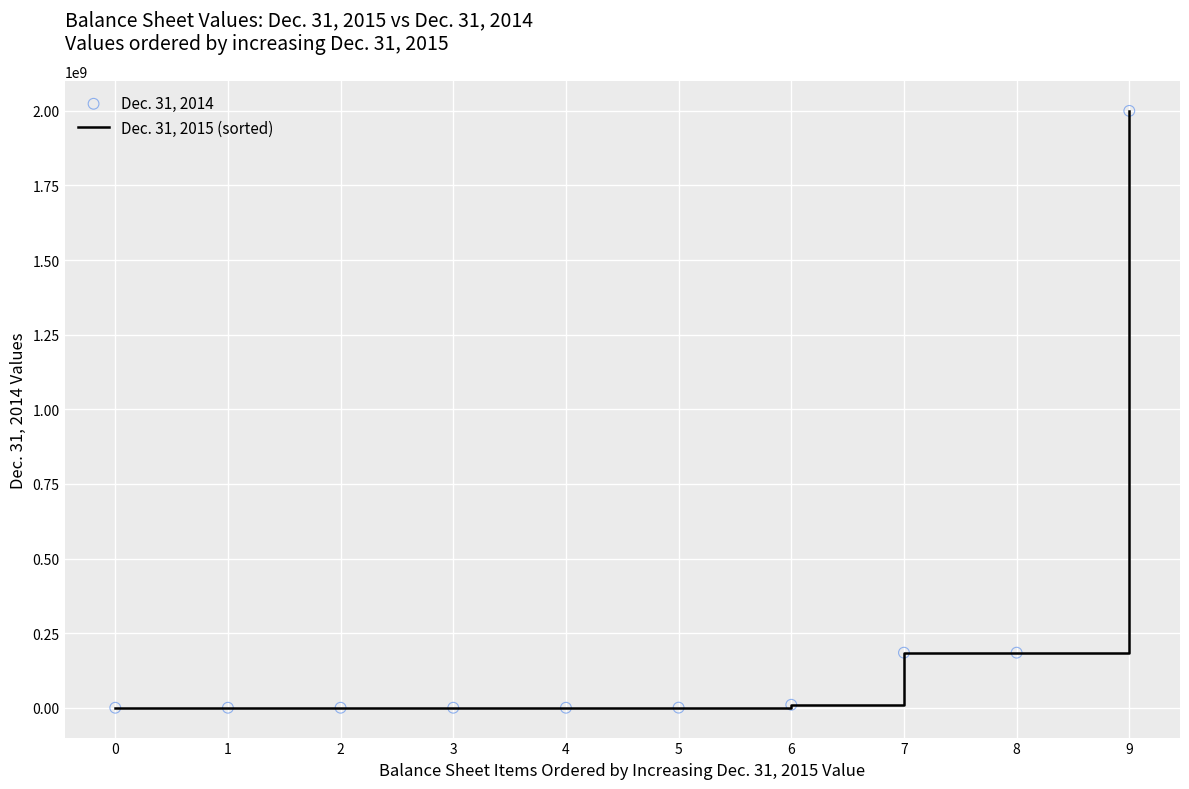

What is the change in value from 1 to 8?

+184518250.0